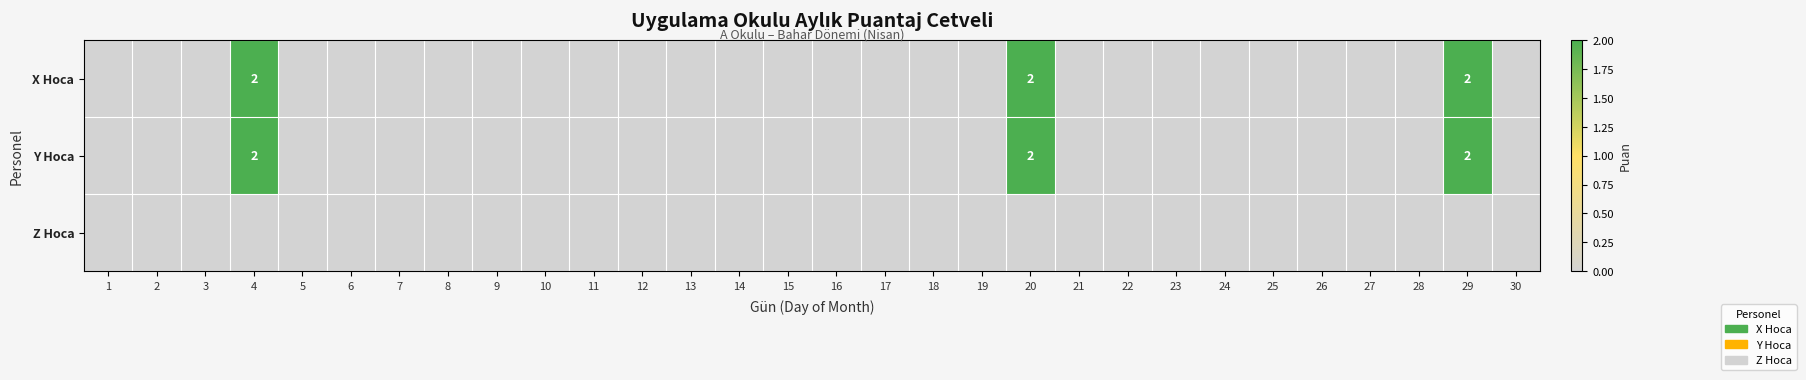

True or false: X Hoca has a value of 2 at 20.

True